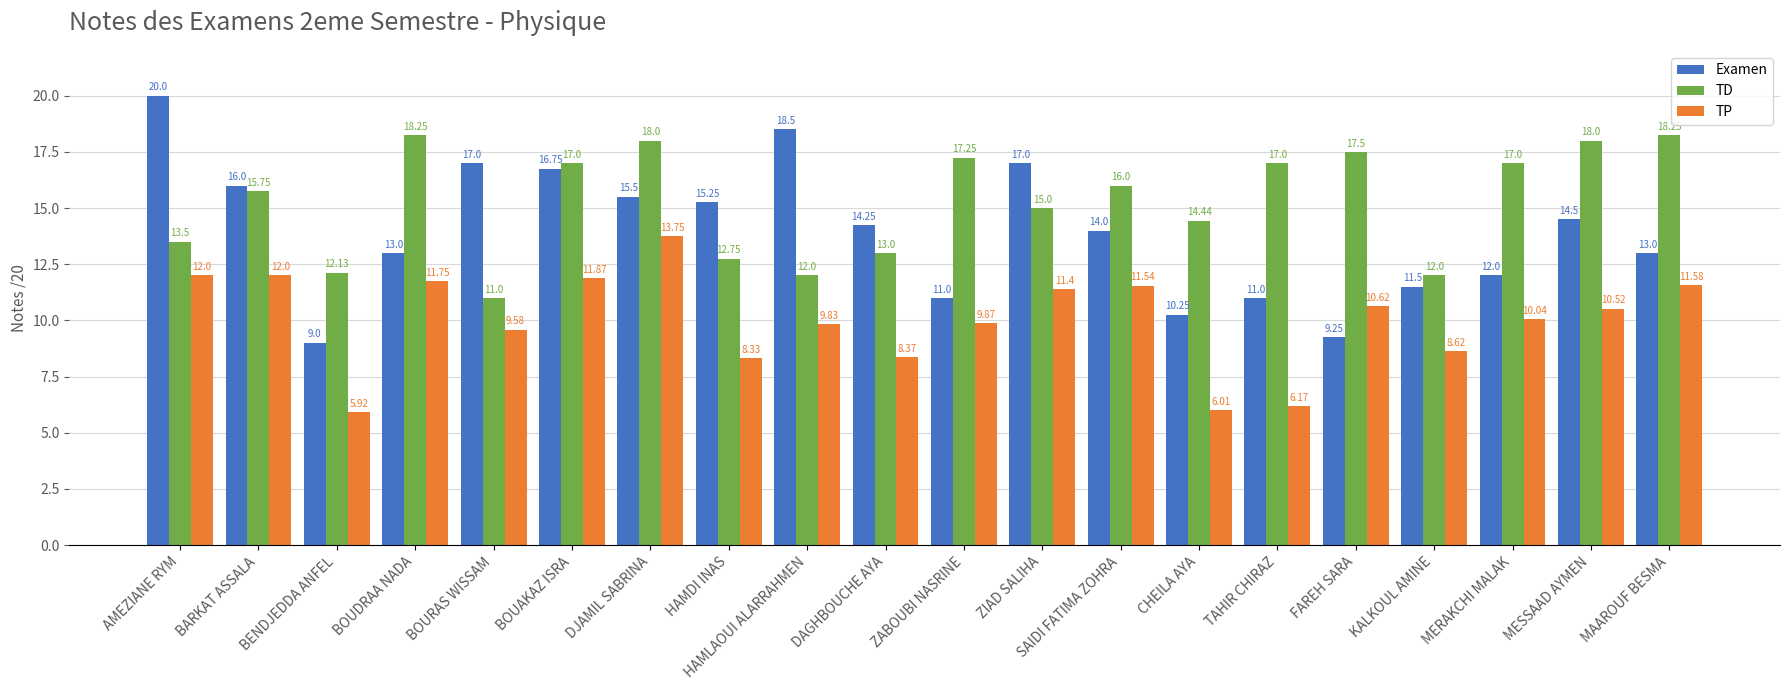

What is the greatest value displayed?

20.0